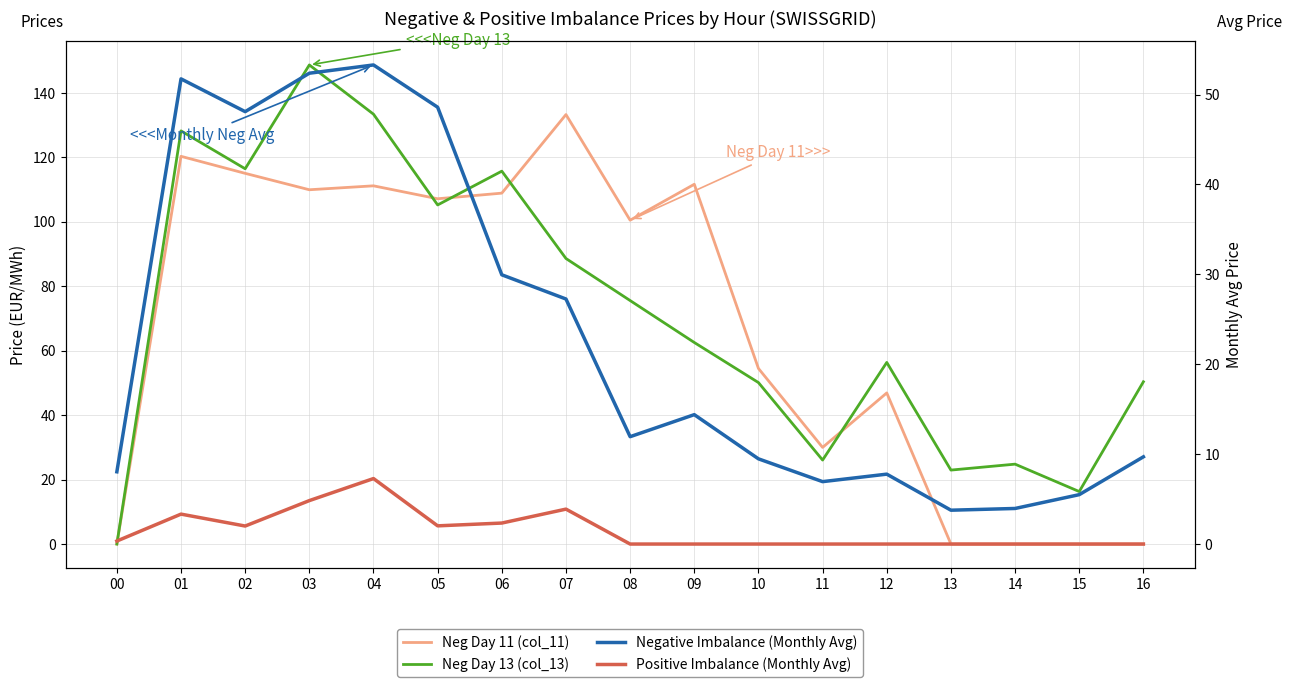

The Neg Day 13 (col_13) series shows 6.6 at 13. True or false?

False